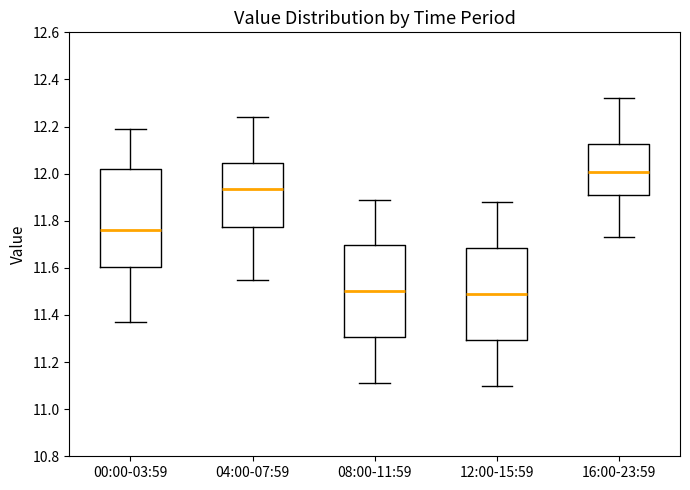

Reading left to right, read every box against the y-axis: the position of its median line, the range the box covers, and the ends of its whiskers. The values are not printed on the chart, so give them approximately, as read against the axis.

00:00-03:59: median 11.76, box 11.60 to 12.02, whiskers 11.38 to 12.20
04:00-07:59: median 11.94, box 11.78 to 12.04, whiskers 11.56 to 12.24
08:00-11:59: median 11.50, box 11.30 to 11.70, whiskers 11.12 to 11.90
12:00-15:59: median 11.50, box 11.30 to 11.68, whiskers 11.10 to 11.88
16:00-23:59: median 12.00, box 11.90 to 12.12, whiskers 11.74 to 12.32